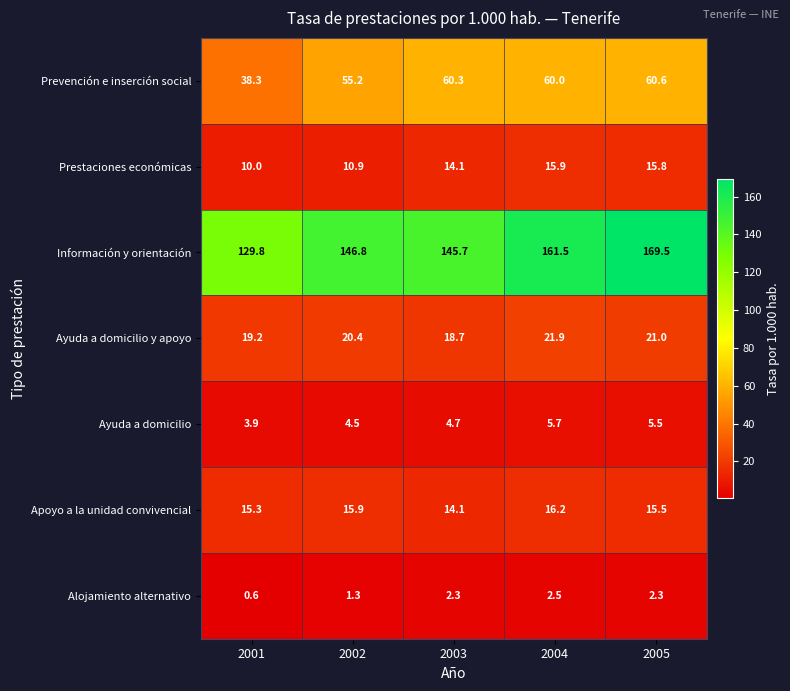

Which series has the largest total across all categories?

Información y orientación